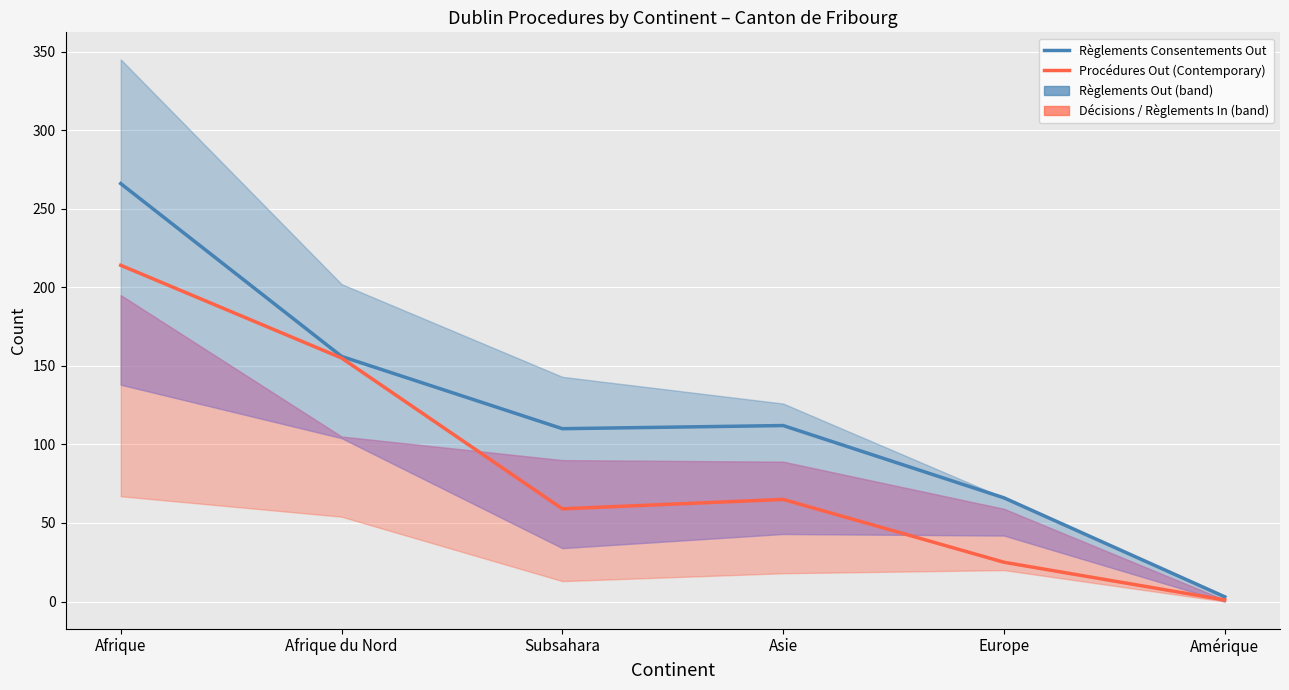

Is the value of Règlements (Consentements) – Procédure Out at Amérique greater than the value of Procédures Out – Contemporary at Afrique?

No